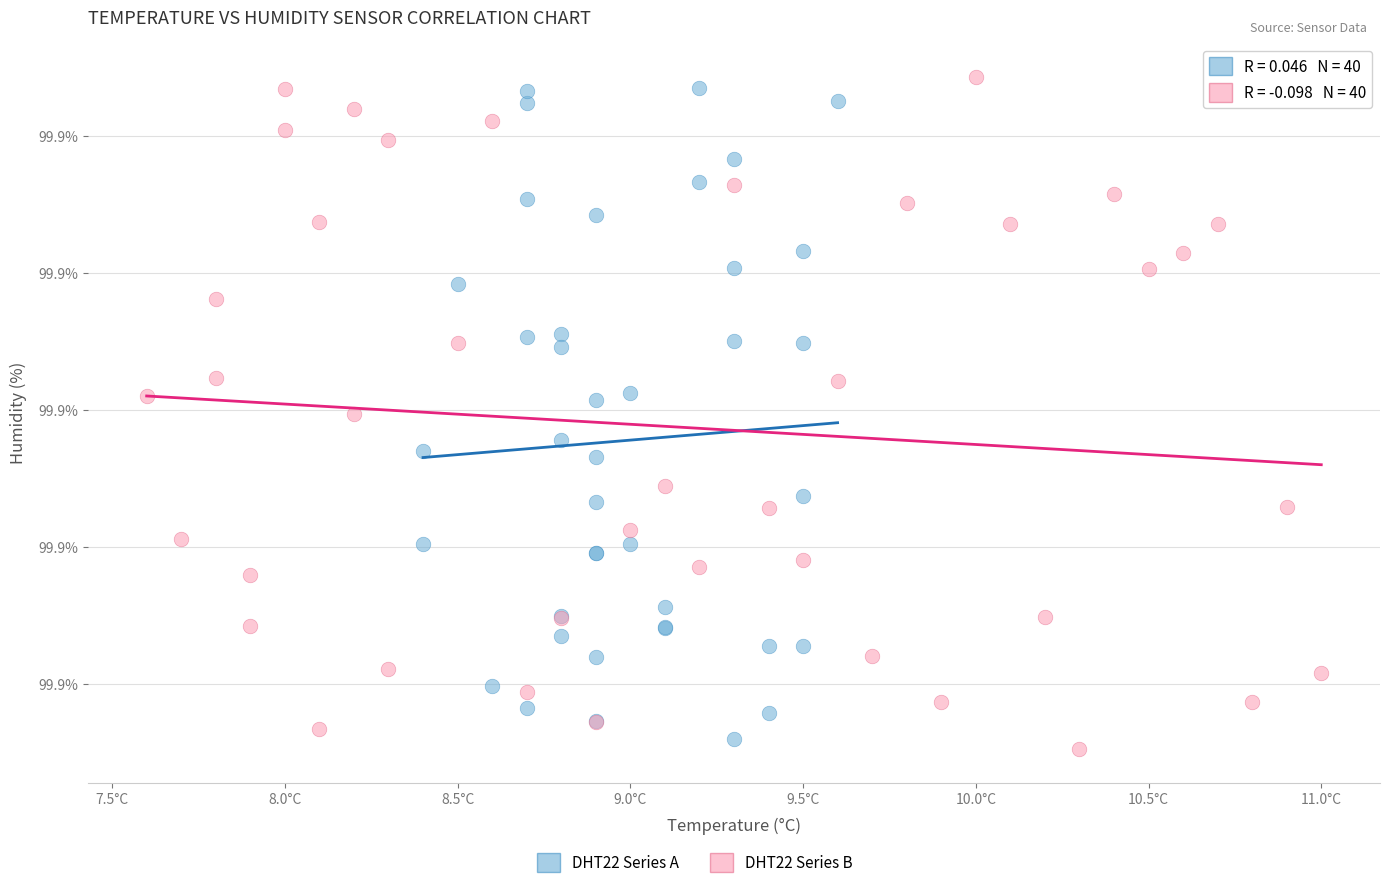

Which series reaches the minimum Y coordinate?

DHT22 Series B